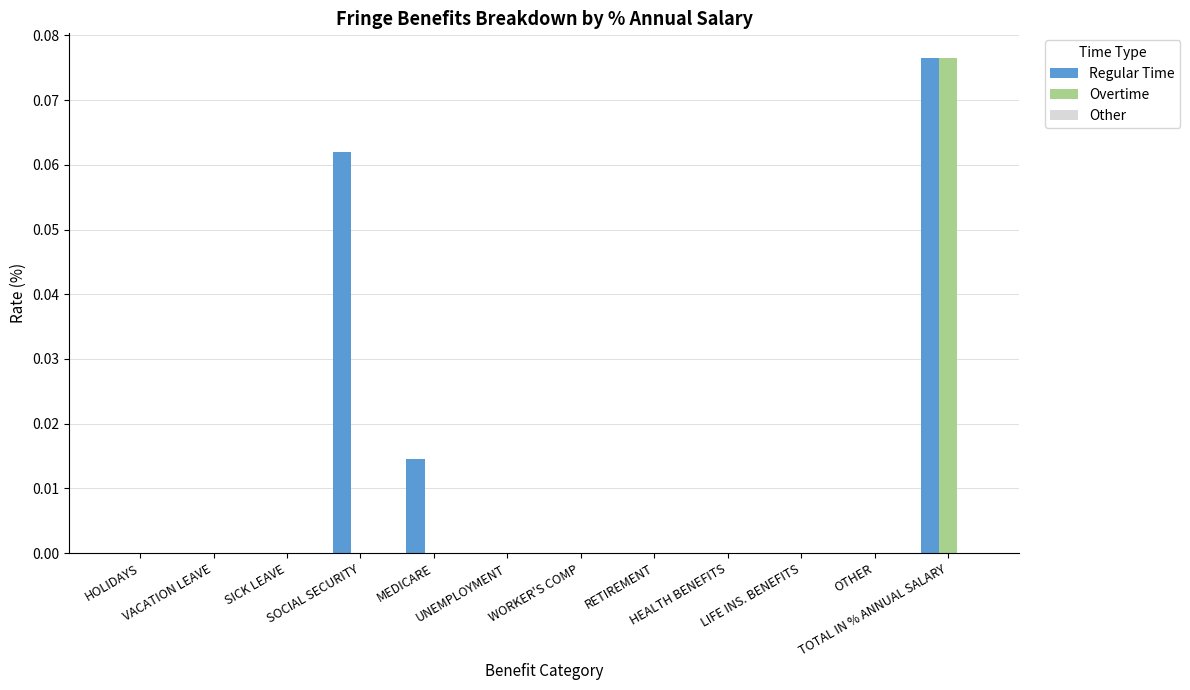

Which series has the largest total across all categories?

Regular Time